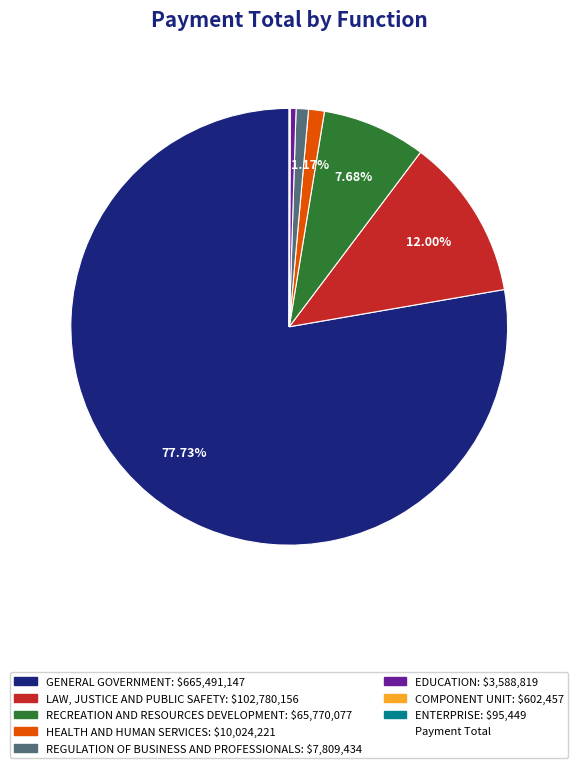

Is there any slice that represents more than half of the pie?

Yes